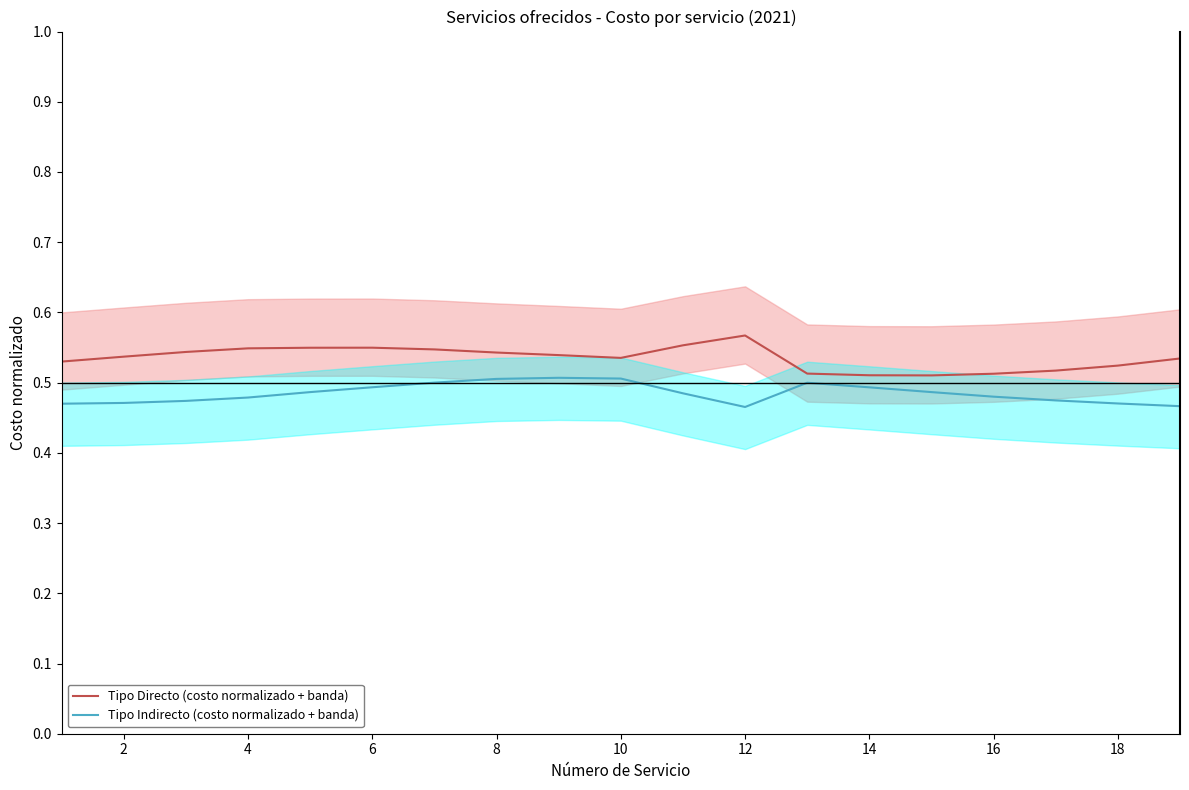

What is the maximum value shown in the chart?

0.6